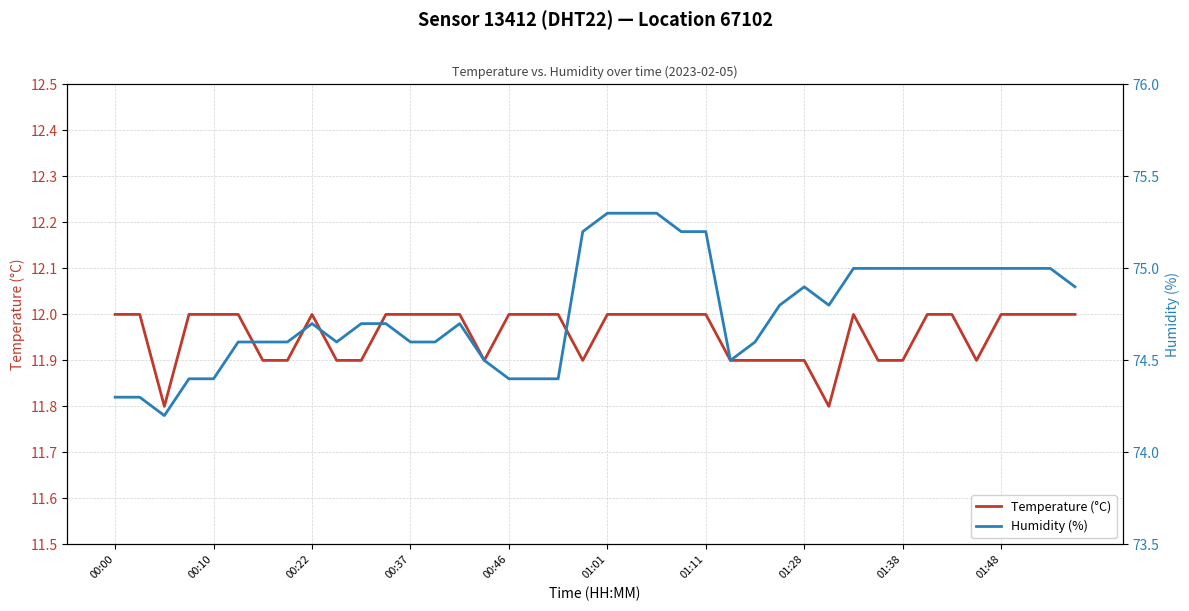

Reading left to right, extract all data points from this chart.

Temperature (°C): 12.0	12.0	11.8	12.0	12.0	12.0	11.9	11.9	12.0	11.9	11.9	12.0	12.0	12.0	12.0	11.9	12.0	12.0	12.0	11.9	12.0	12.0	12.0	12.0	12.0	11.9	11.9	11.9	11.9	11.8	12.0	11.9	11.9	12.0	12.0	11.9	12.0	12.0	12.0	12.0
Humidity (%): 74.3	74.3	74.2	74.4	74.4	74.6	74.6	74.6	74.7	74.6	74.7	74.7	74.6	74.6	74.7	74.5	74.4	74.4	74.4	75.2	75.3	75.3	75.3	75.2	75.2	74.5	74.6	74.8	74.9	74.8	75.0	75.0	75.0	75.0	75.0	75.0	75.0	75.0	75.0	74.9